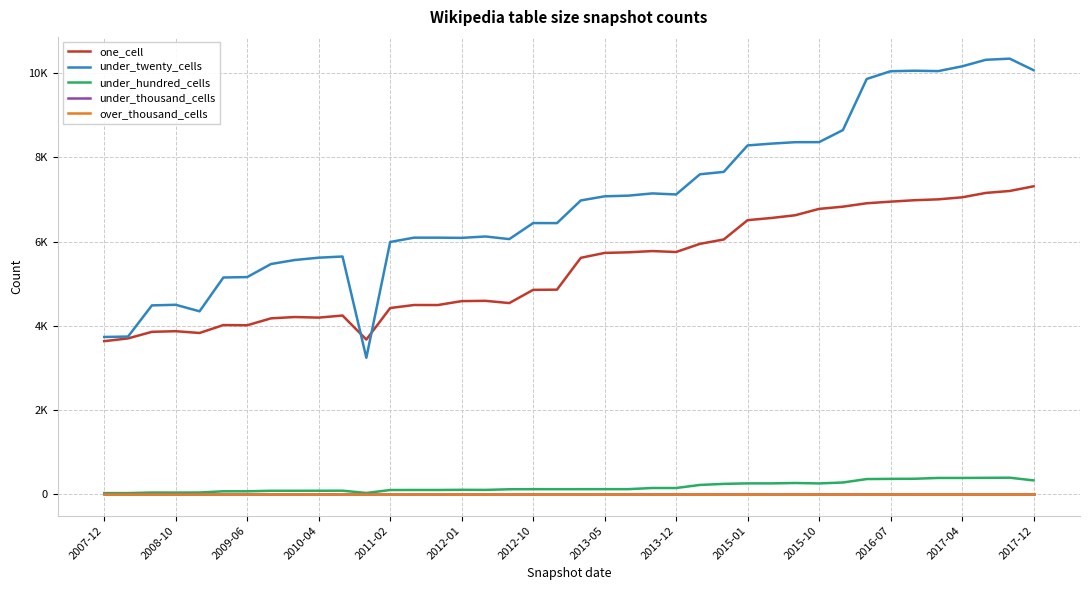

Is this an area chart (filled region under the line)?

No